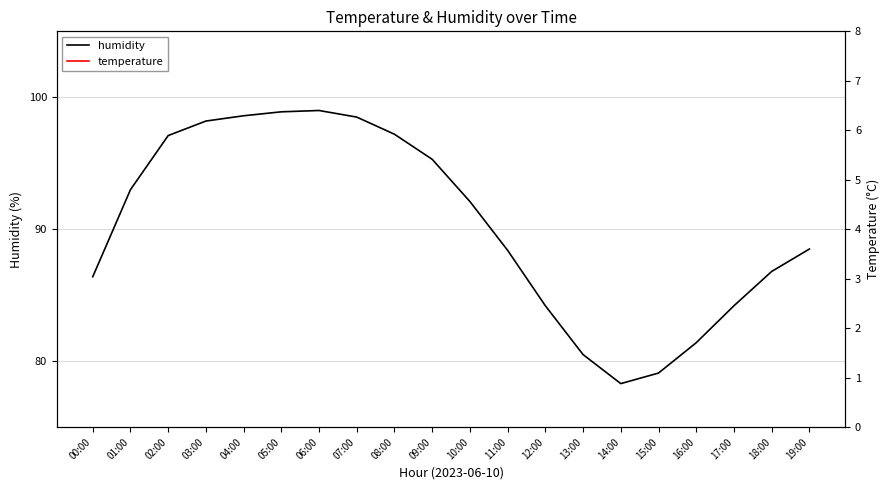

How many values in the humidity series are below 92?

10